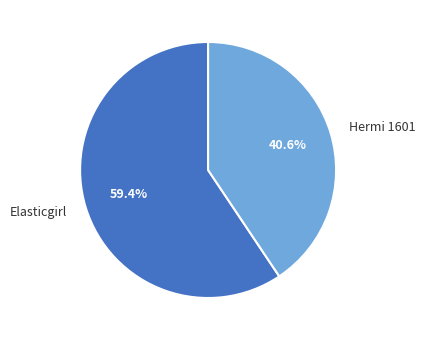

The Hermi 1601 slice represents 41% of the pie. True or false?

True